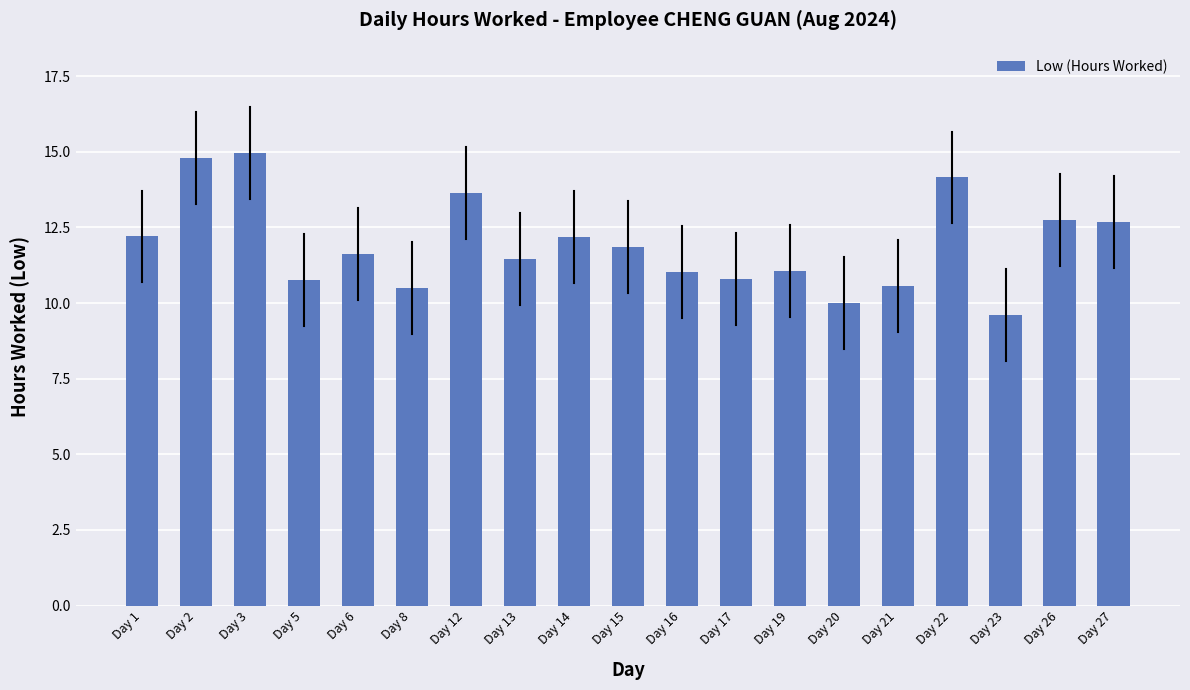

What is the value of the 18th bar from the left?

12.8